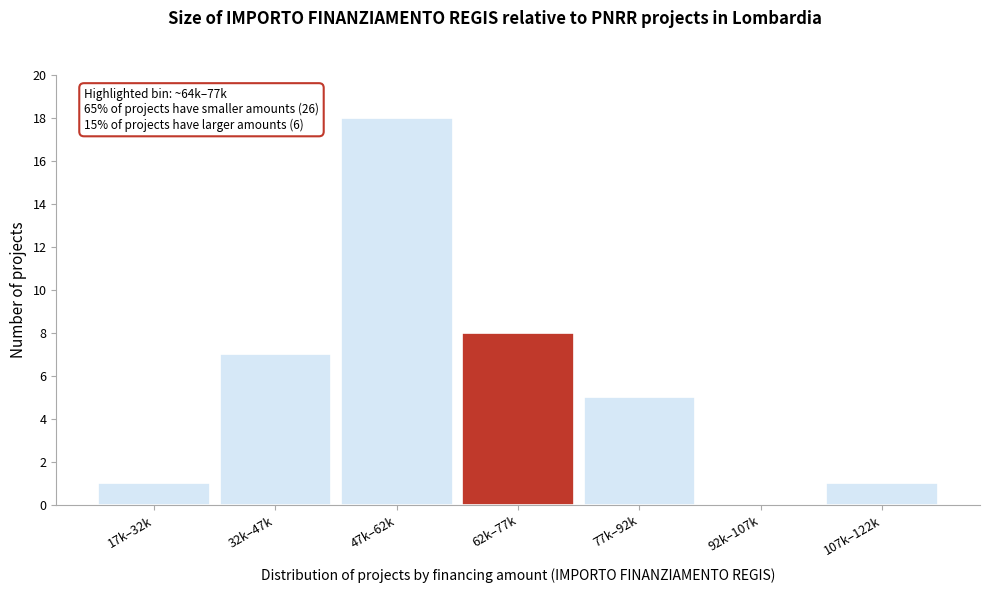

Reading left to right, what are all the values shown in this chart?

17k–32k=1	32k–47k=7	47k–62k=18	62k–77k=8	77k–92k=5	92k–107k=0	107k–122k=1